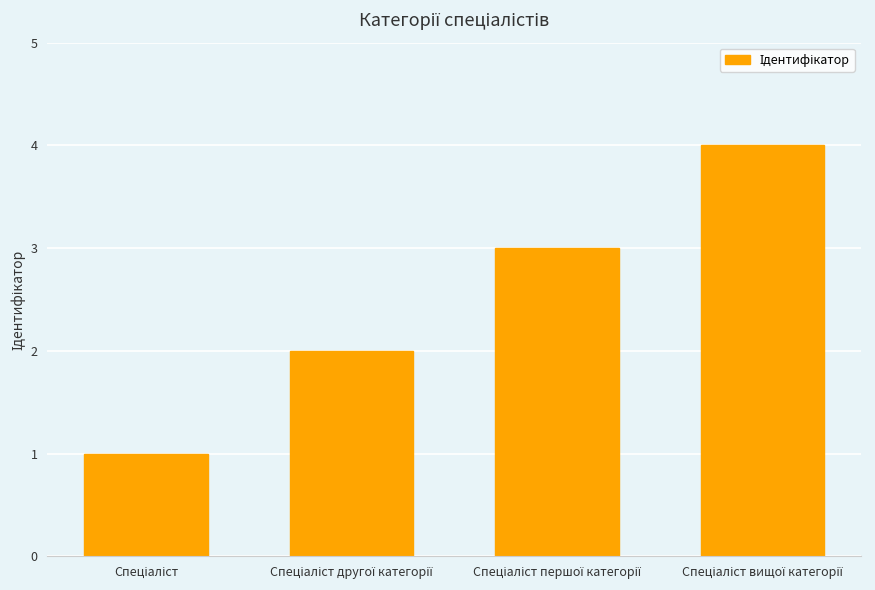

What is the maximum value shown in the chart?

4